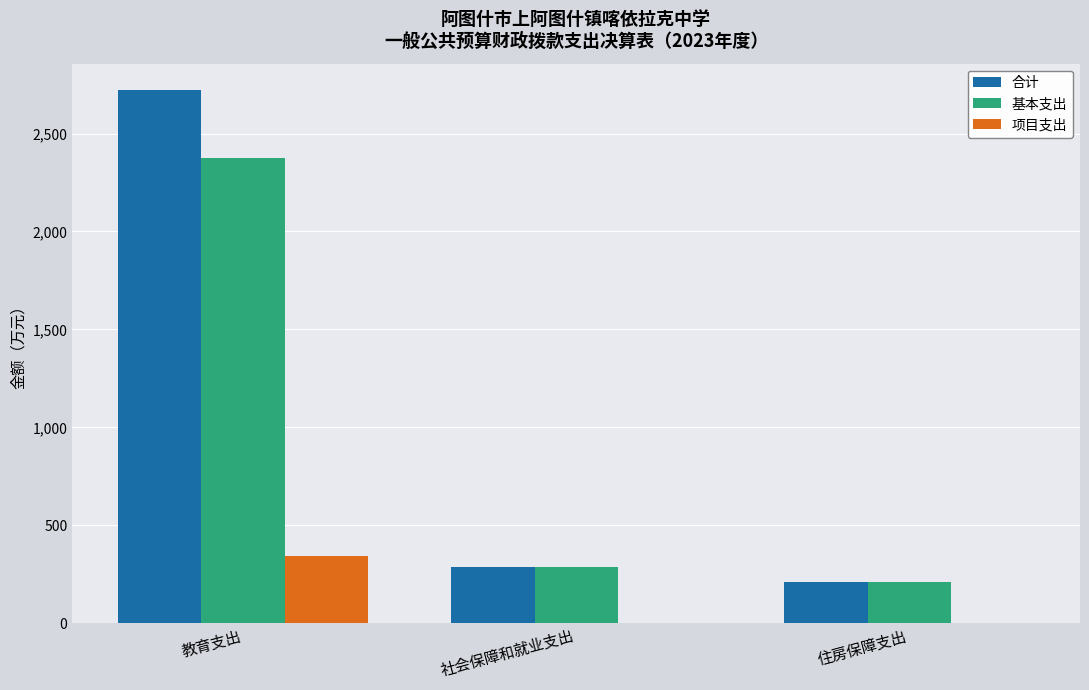

Are the bars grouped side by side (vs. stacked)?

Yes